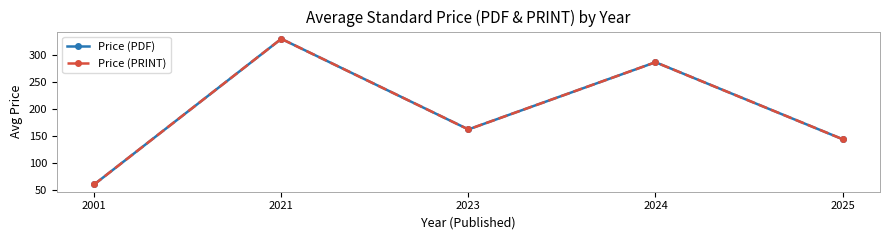

Rank the series by their maximum value, from lowest to highest.

Price (PDF), Price (PRINT)